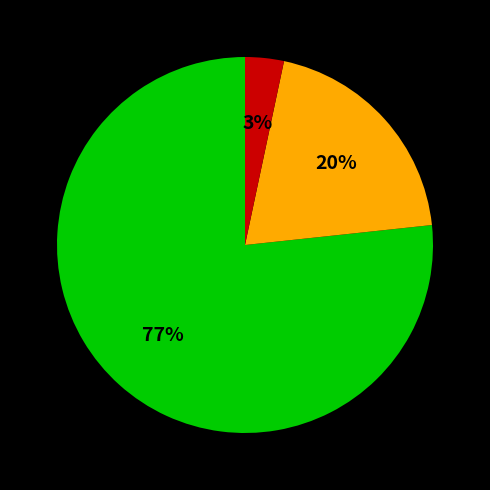

Is there any slice that represents more than half of the pie?

Yes